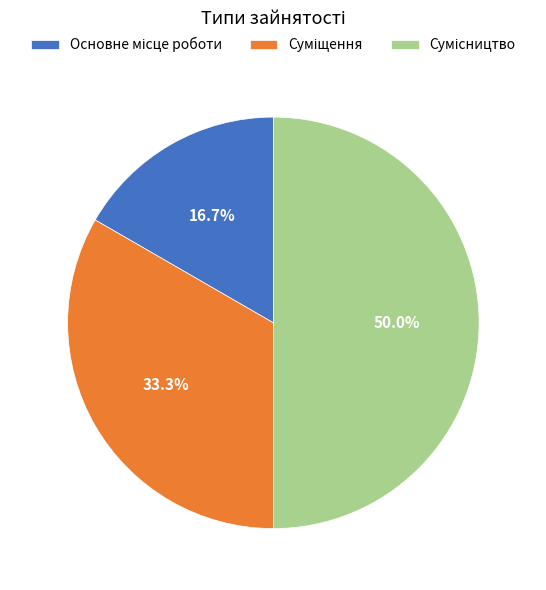

Is it true that Сумісництво is 36% of the pie?

False